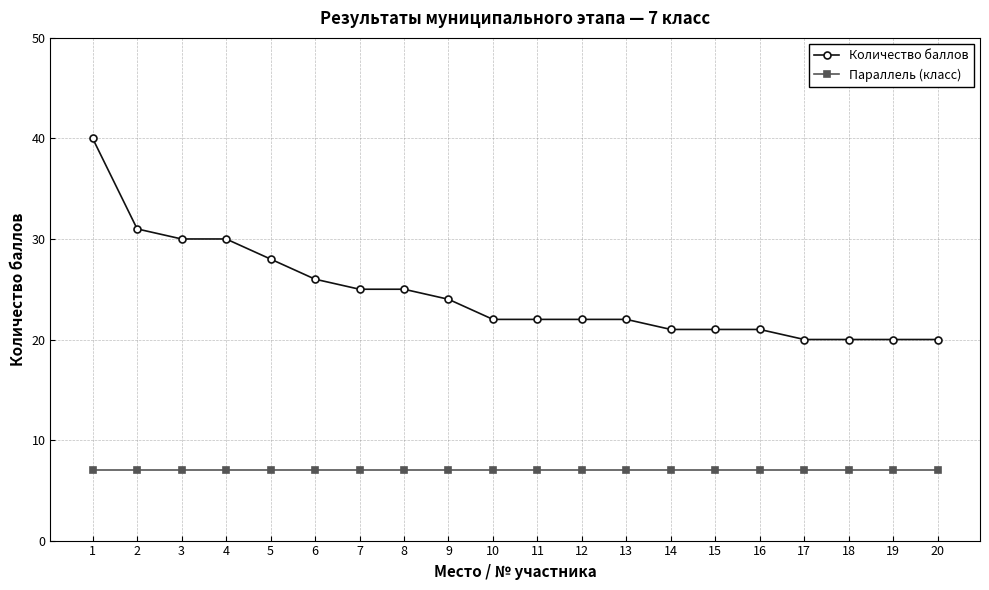

What is the sum of all Параллель (класс) values?

140